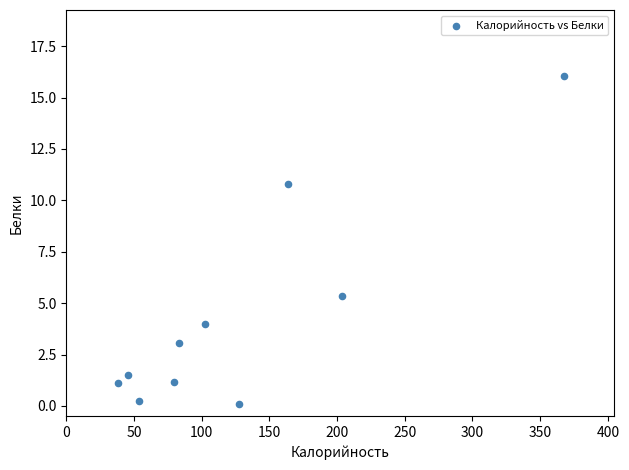

What is the range of Y values (max minus min)?

16.0